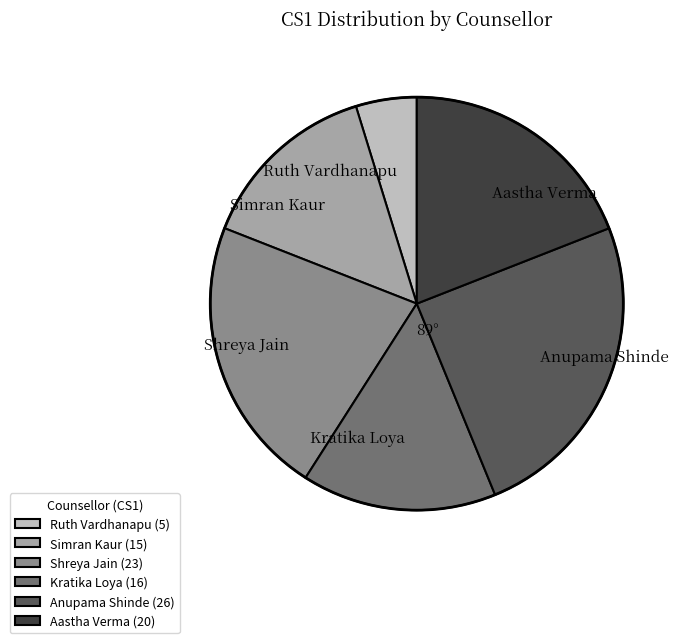

How many slices are in this pie chart?

6